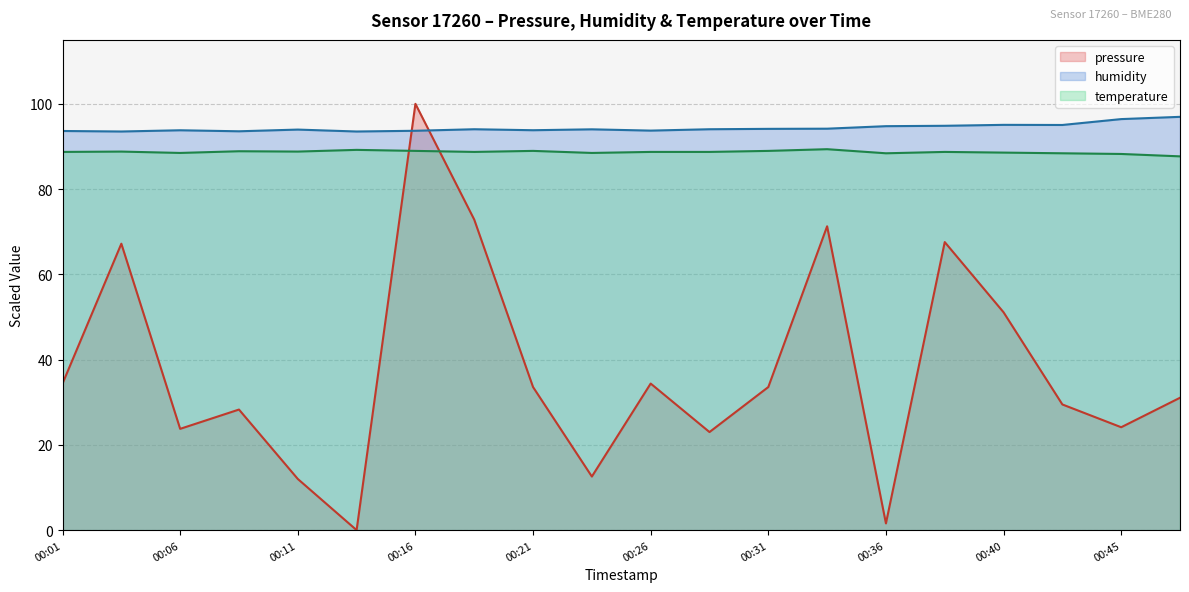

At which label does humidity first exceed 94?

00:18